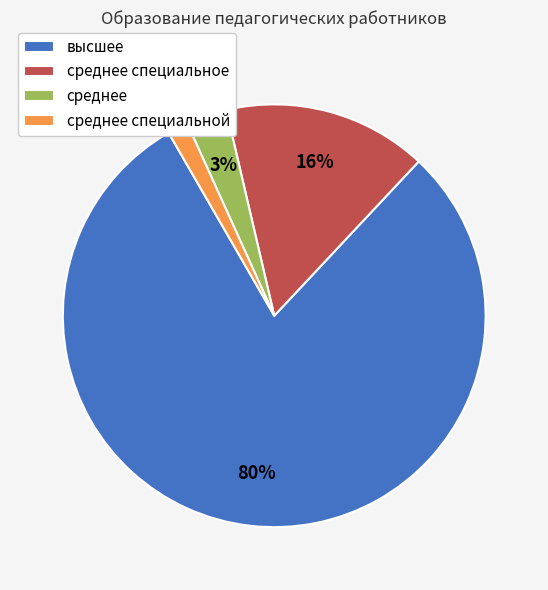

To the nearest percent, what is the combined percentage of среднее специальное and среднее?

19%